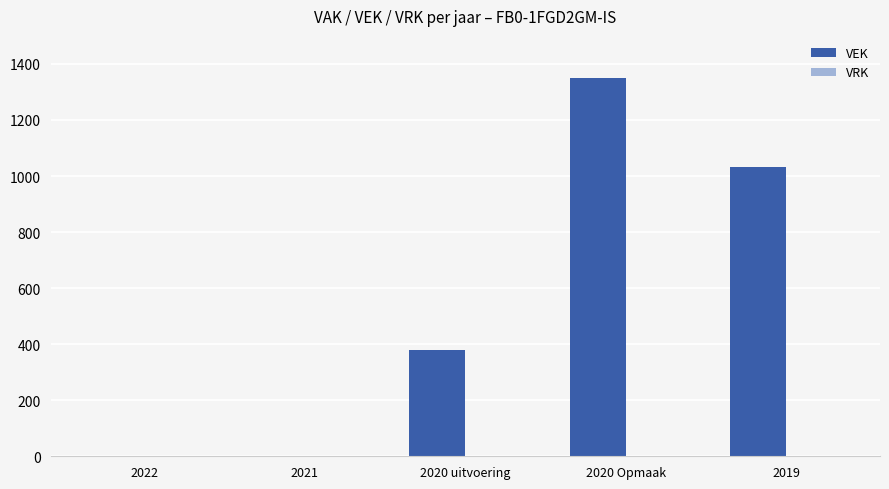

At which label is the value closest to 674?

2020 uitvoering